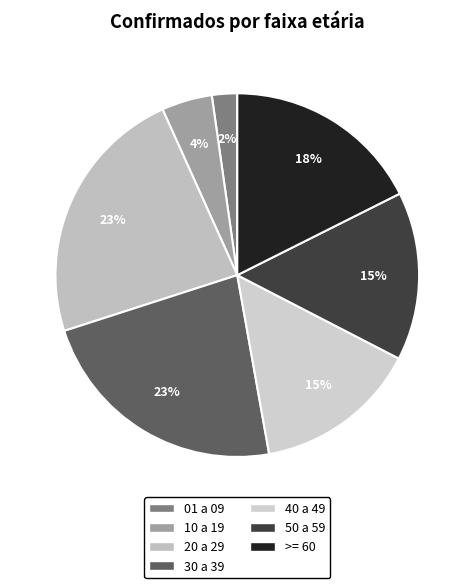

True or false: >= 60 accounts for 27% of the total.

False